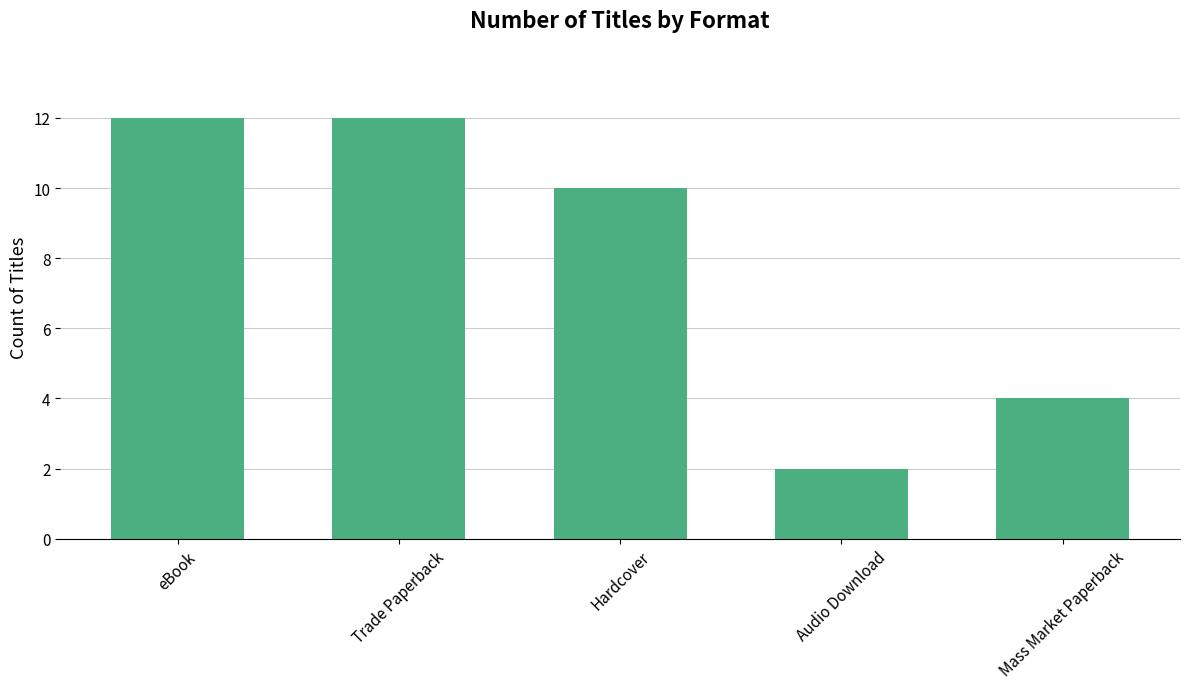

At which category does the chart reach its minimum across all series?

Audio Download